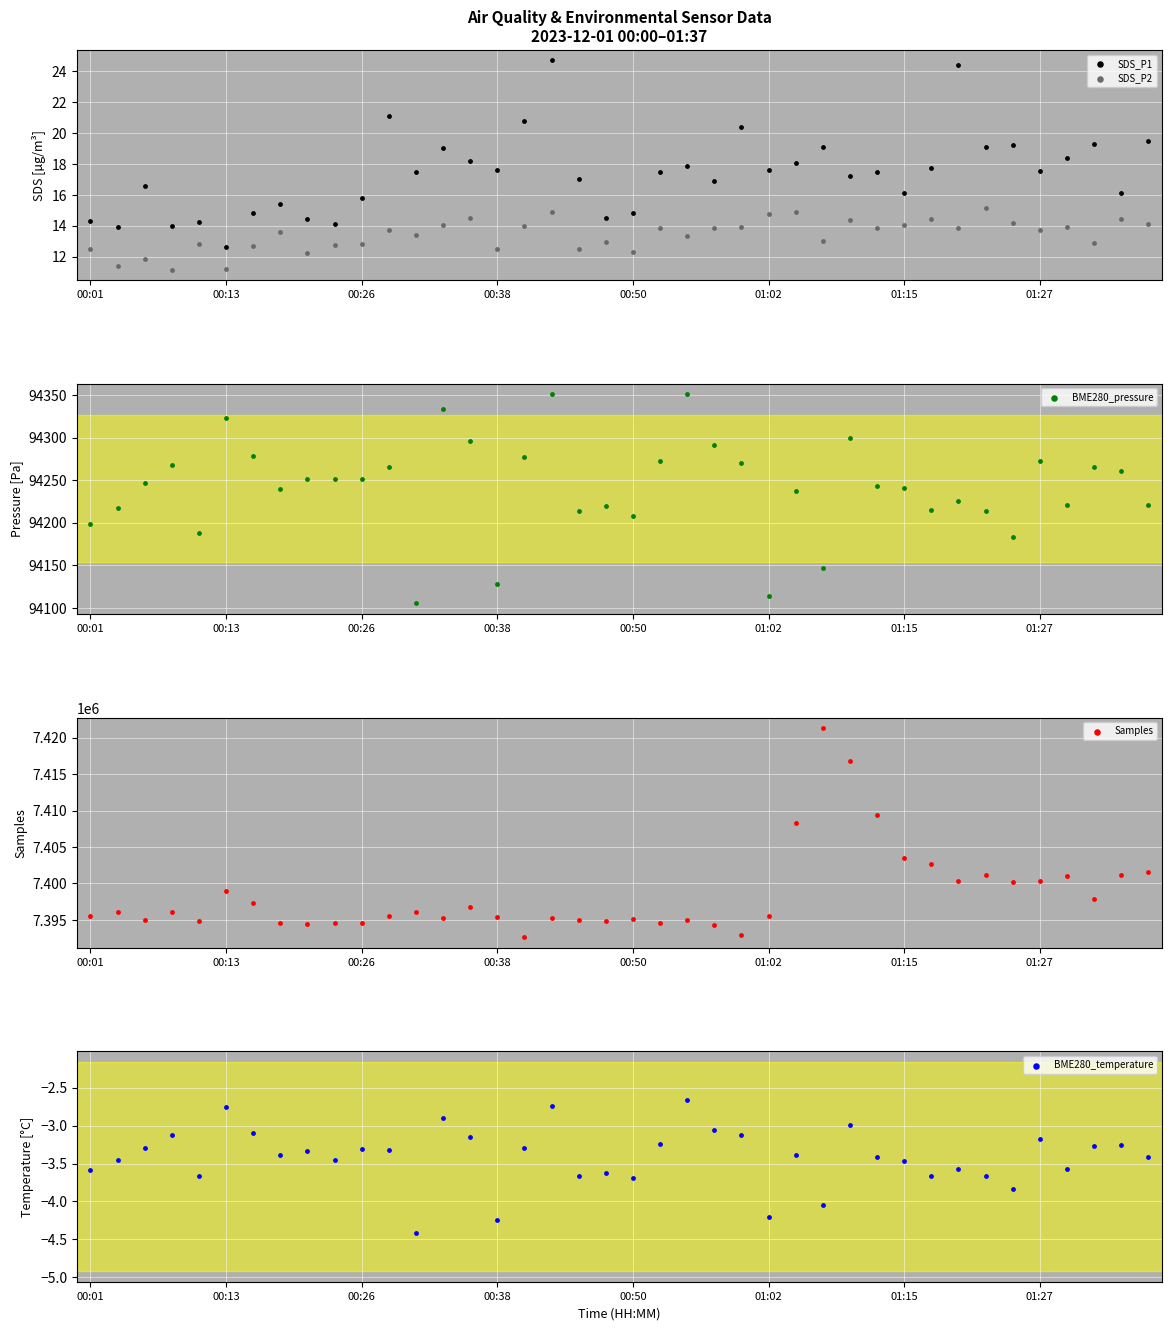

Which series has the largest total across all categories?

Samples